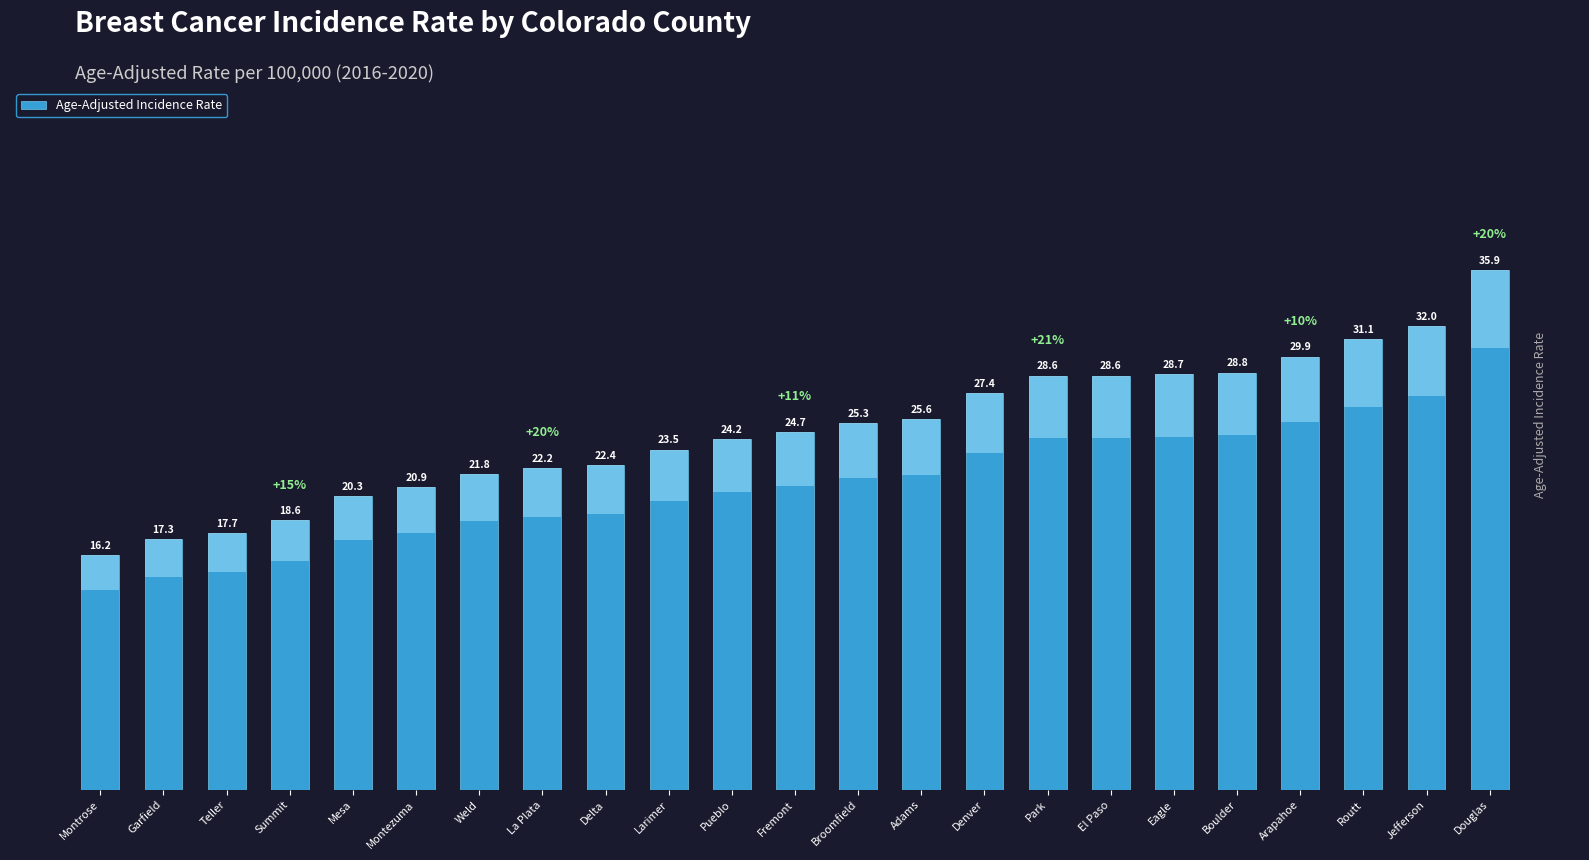

Reading left to right, extract all data points from this chart.

16.2	17.3	17.7	18.6	20.3	20.9	21.8	22.2	22.4	23.5	24.2	24.7	25.3	25.6	27.4	28.6	28.6	28.7	28.8	29.9	31.1	32.0	35.9